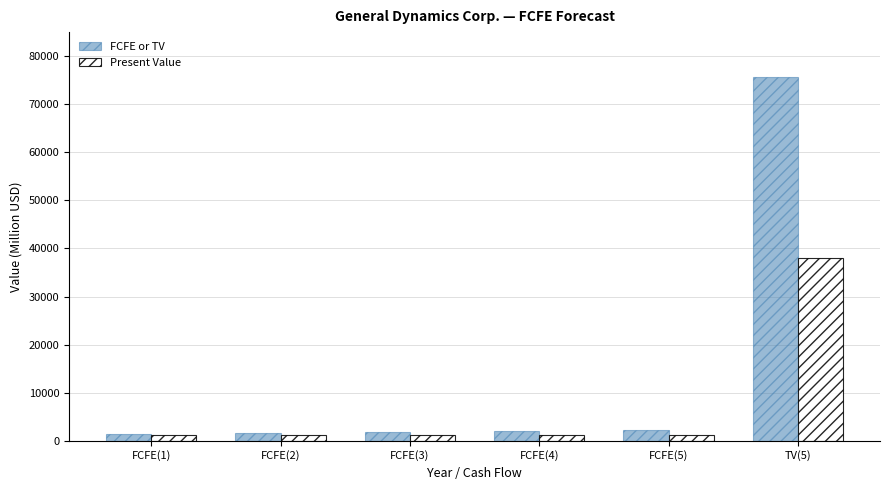

What is the total value across all series at TV(5)?

113850